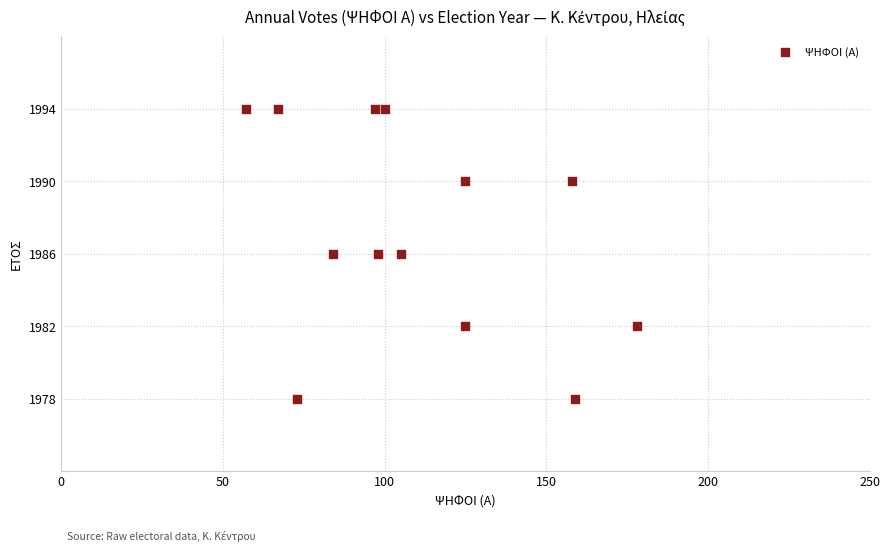

What is the range of X values (max minus min)?

121